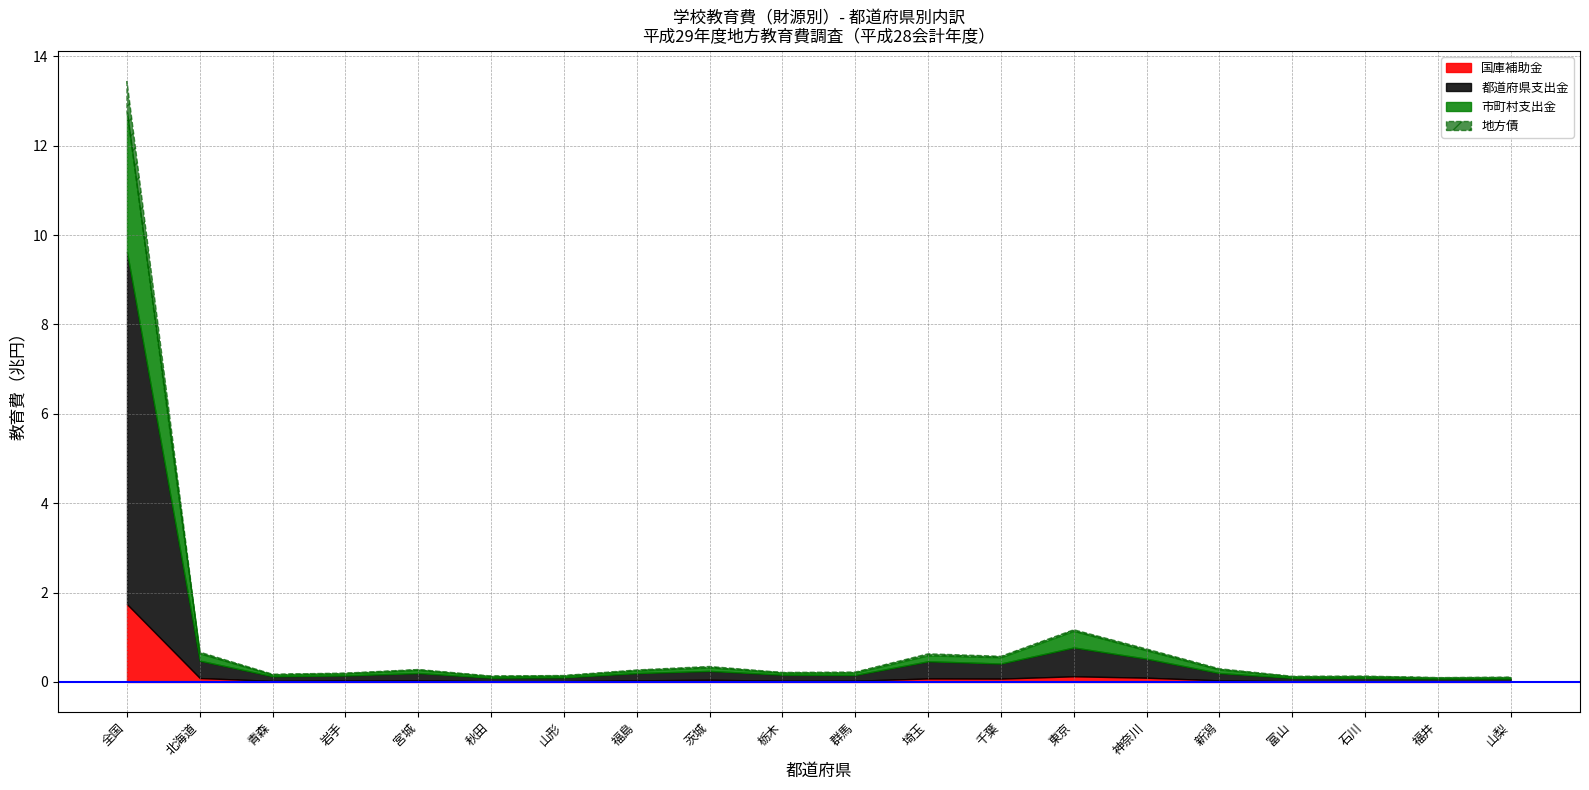

Reading left to right, list all the values displayed in this chart.

教育費総額: 全国=13452014916	北海道=668154102	青森=173436321	岩手=198110201	宮城=278747561	秋田=133406320	山形=144584017	福島=268979100	茨城=346915038	栃木=213151168	群馬=221799835	埼玉=630077875	千葉=574913533	東京=1169001214	神奈川=739330551	新潟=296346728	富山=127323622	石川=131135356	福井=97100530	山梨=107078583
地方債以外公費合計: 全国=12767548415	北海道=635905525	青森=161018928	岩手=189125073	宮城=266582467	秋田=124238090	山形=136575087	福島=254096485	茨城=321907271	栃木=206327812	群馬=208408906	埼玉=593243323	千葉=550587091	東京=1139725987	神奈川=705288901	新潟=275702548	富山=117910018	石川=121181602	福井=95566930	山梨=100689993
国庫補助金: 全国=1741437649	北海道=87434063	青森=24102573	岩手=34028620	宮城=38755271	秋田=15309375	山形=17757791	福島=36339567	茨城=48552371	栃木=28318981	群馬=28216318	埼玉=78174397	千葉=74965876	東京=126458055	神奈川=95009175	新潟=35680893	富山=15279016	石川=18301632	福井=13221448	山梨=12944172
都道府県支出金: 全国=7884528458	北海道=388603037	青森=104468499	岩手=111746020	宮城=160776587	秋田=80498645	山形=86298000	福島=161992314	茨城=199256471	栃木=134263868	群馬=129170900	埼玉=384624308	千葉=337935710	東京=645530506	神奈川=425291673	新潟=163631022	富山=77062655	石川=75056058	福井=63239987	山梨=64054549
市町村支出金: 全国=3141582308	北海道=159868425	青森=32447856	岩手=43350433	宮城=67050609	秋田=28430070	山形=32519296	福島=55764604	茨城=74098429	栃木=43744963	群馬=51021688	埼玉=130444618	千葉=137685505	東京=367737426	神奈川=184988053	新潟=76390633	富山=25568347	石川=27823912	福井=19105495	山梨=23691272
地方債: 全国=681797153	北海道=32206758	青森=12402747	岩手=8909200	宮城=12103780	秋田=9167780	山形=7956830	福島=14870574	茨城=24943335	栃木=6806000	群馬=13377800	埼玉=36807372	千葉=24241721	東京=29193000	神奈川=33041840	新潟=20641500	富山=9409278	石川=9889428	福井=1523200	山梨=6386516